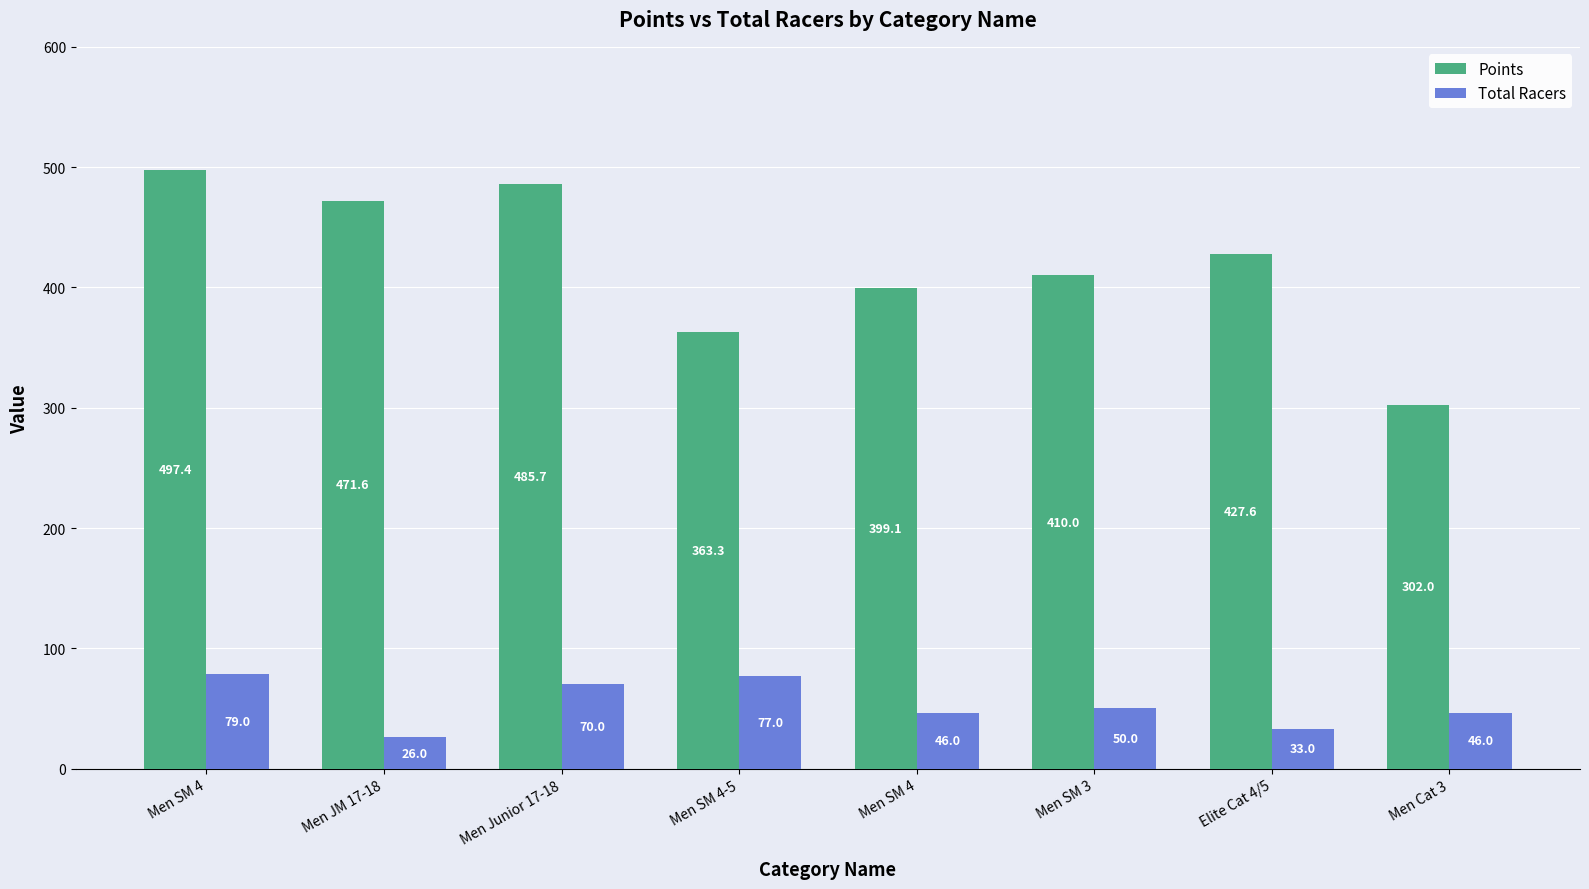

Does the chart contain stacked bars?

No